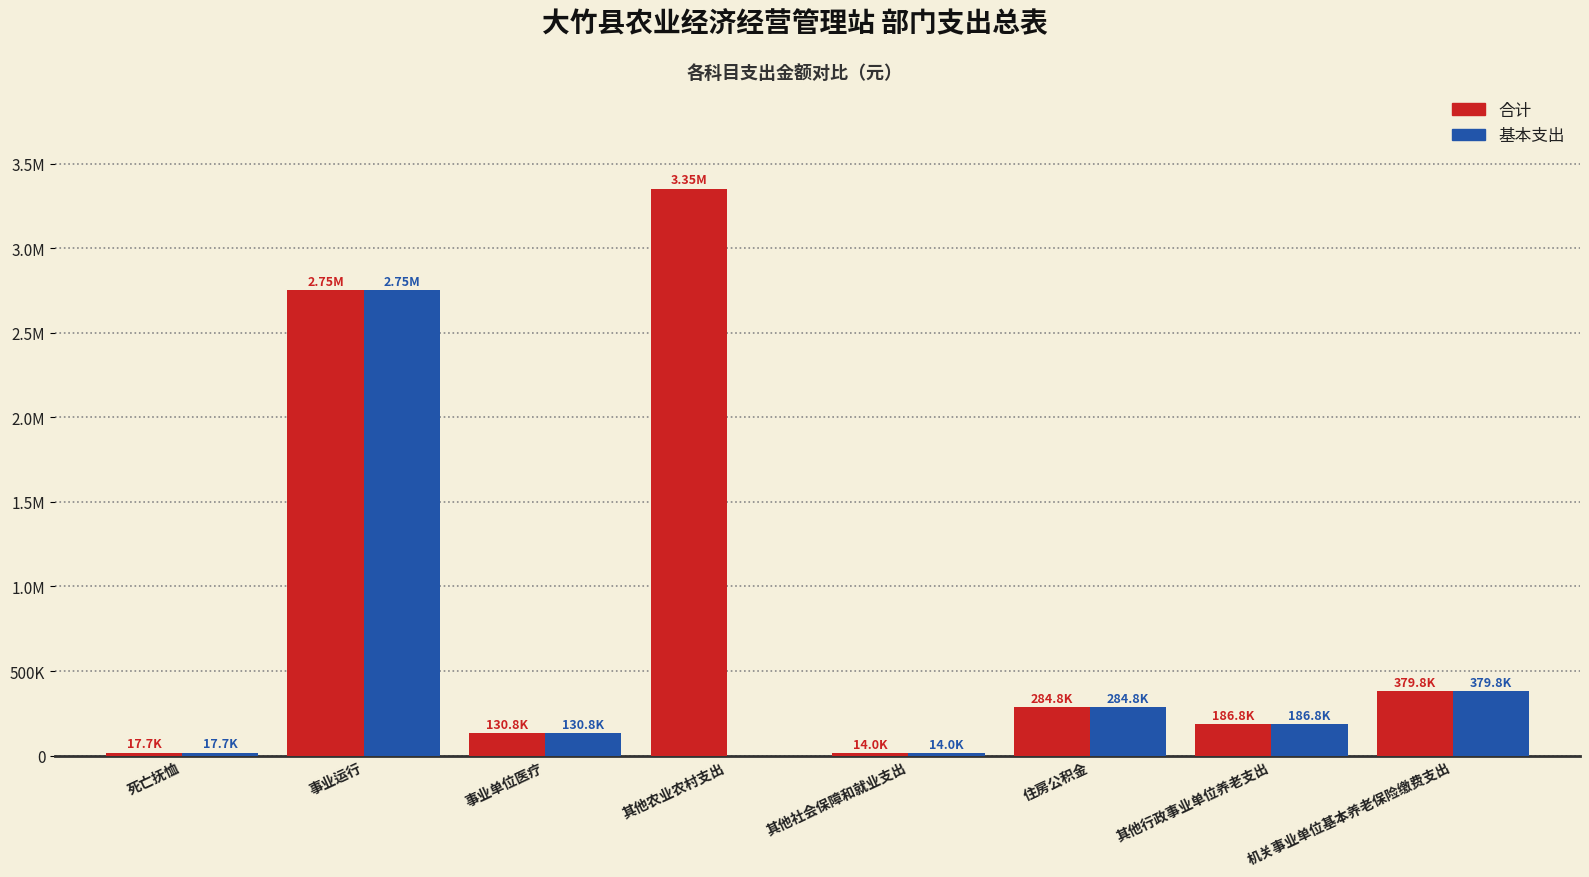

At which category is the sum across all series the highest?

事业运行